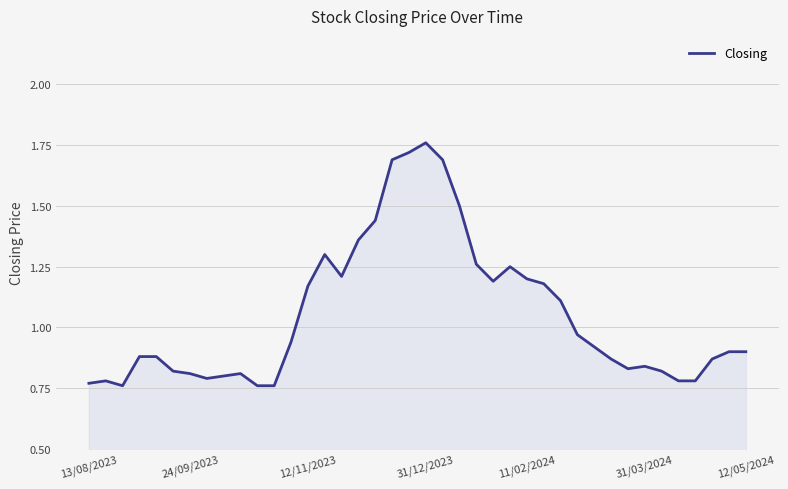

How many lines are shown in the chart?

1